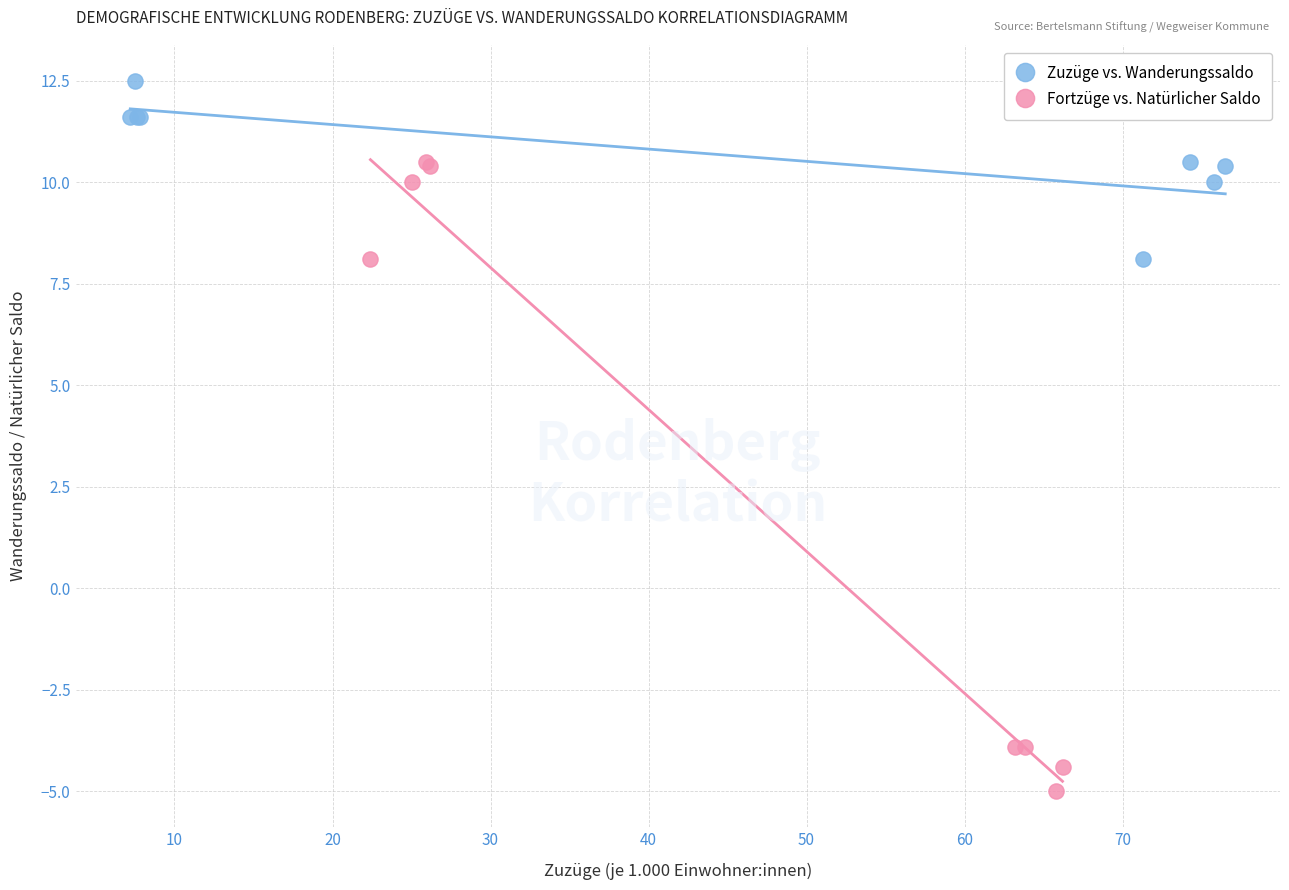

Which series reaches the maximum Y coordinate?

Zuzüge vs. Wanderungssaldo